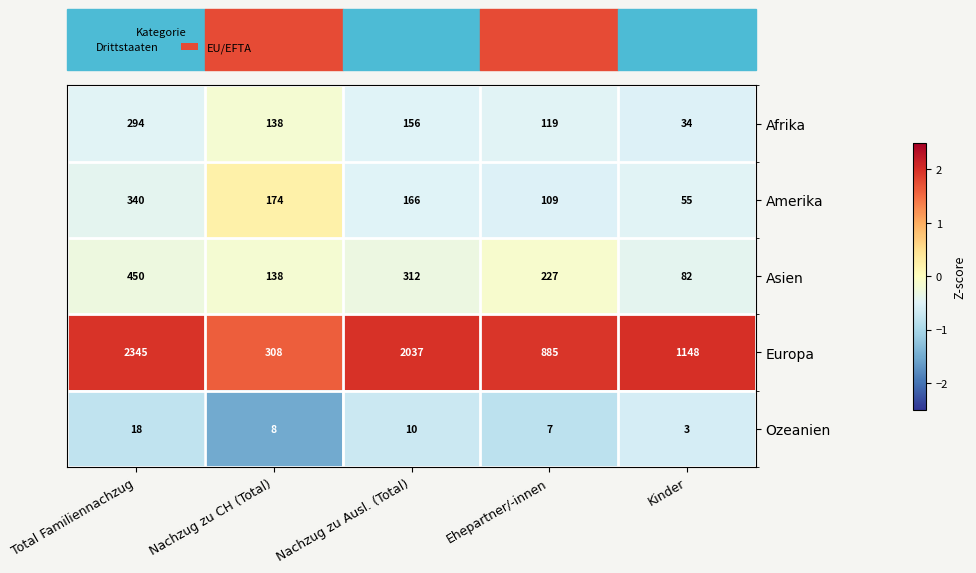

What is the spread (max minus min) of values at Nachzug zu CH (Total)?

300